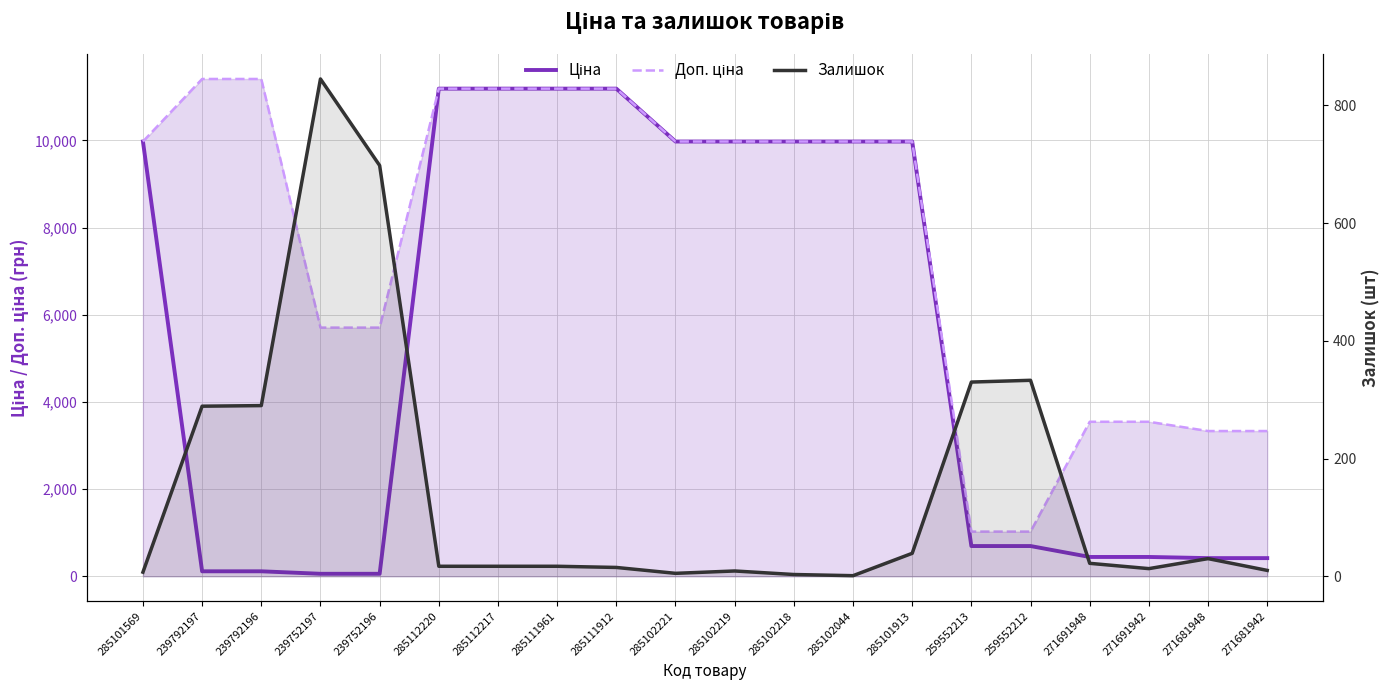

What is the difference between the Залишок values at 239792197 and 271691942?

276.0